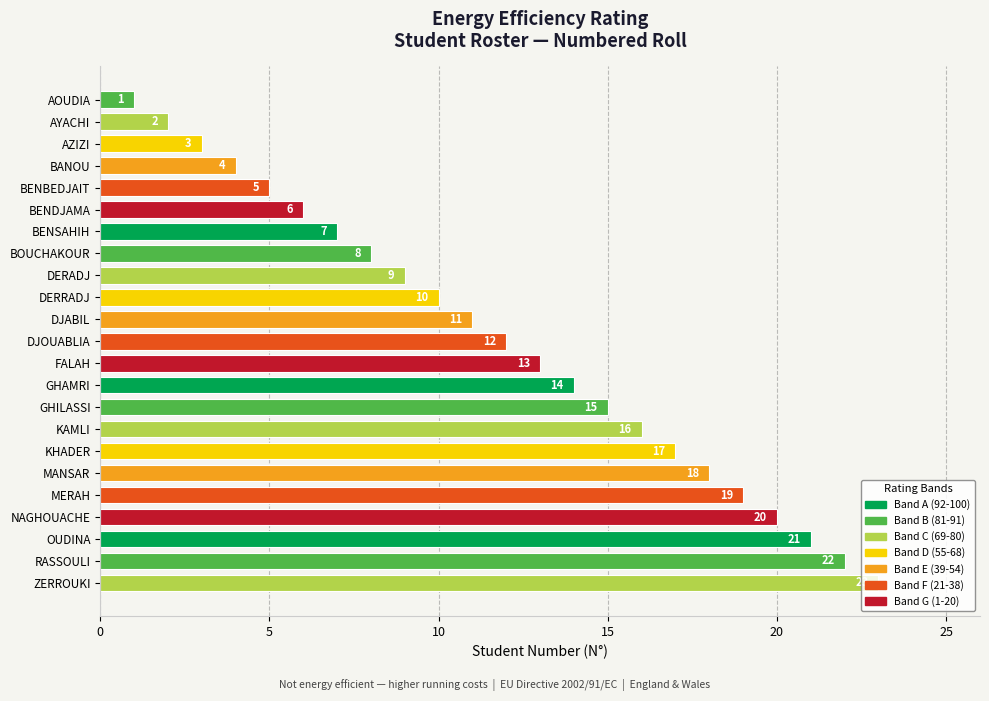

What is the smallest value displayed?

1